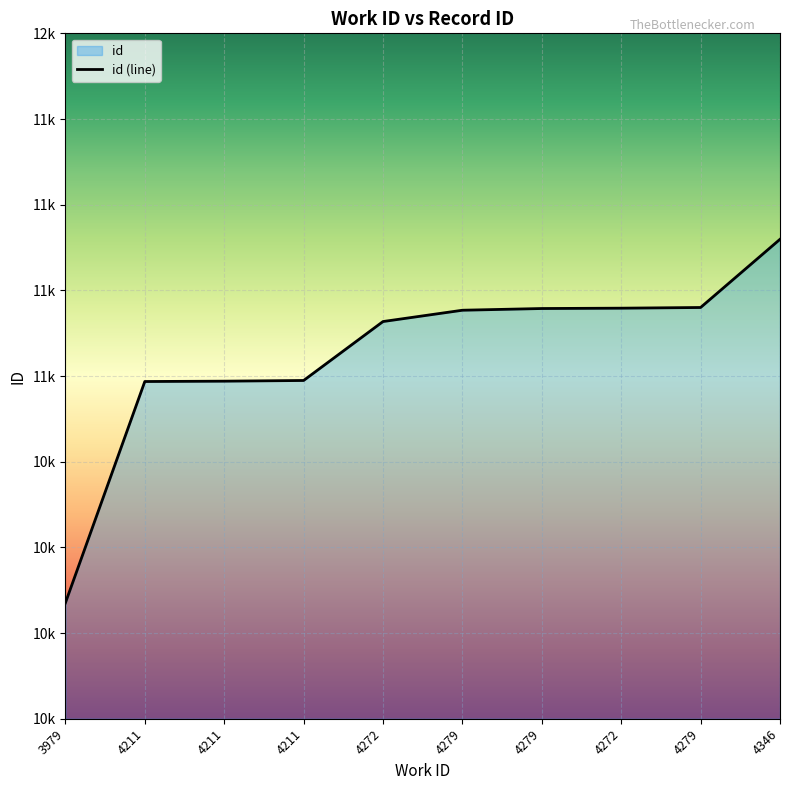

What is the label of the 6th point from the right?

4272